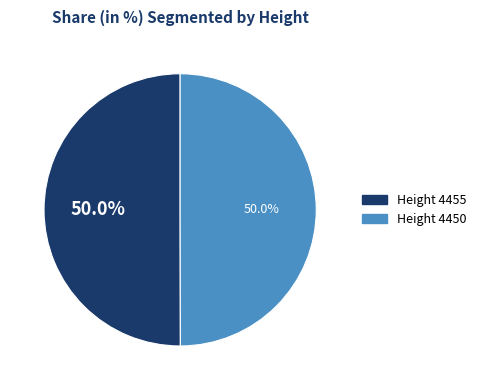

What is the total percentage of Height 4450 and Height 4455?

100.0%